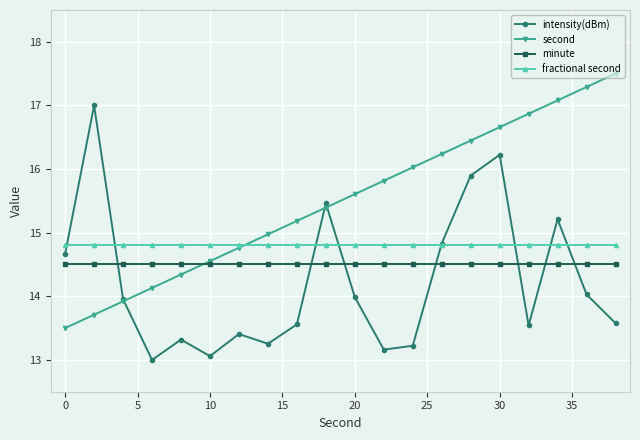

True or false: second has more than 2 points higher than both neighbors.

False